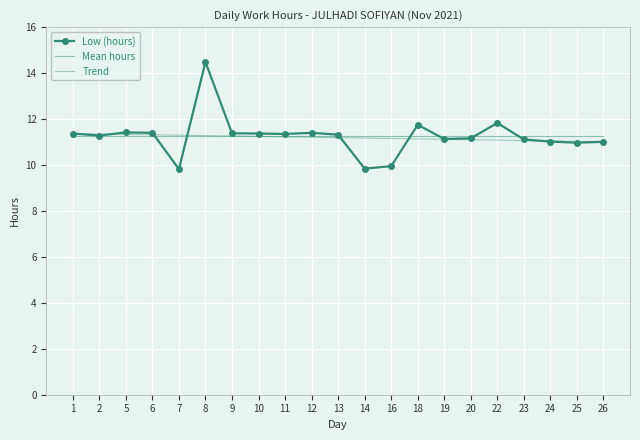

How many distinct data groups are displayed?

3